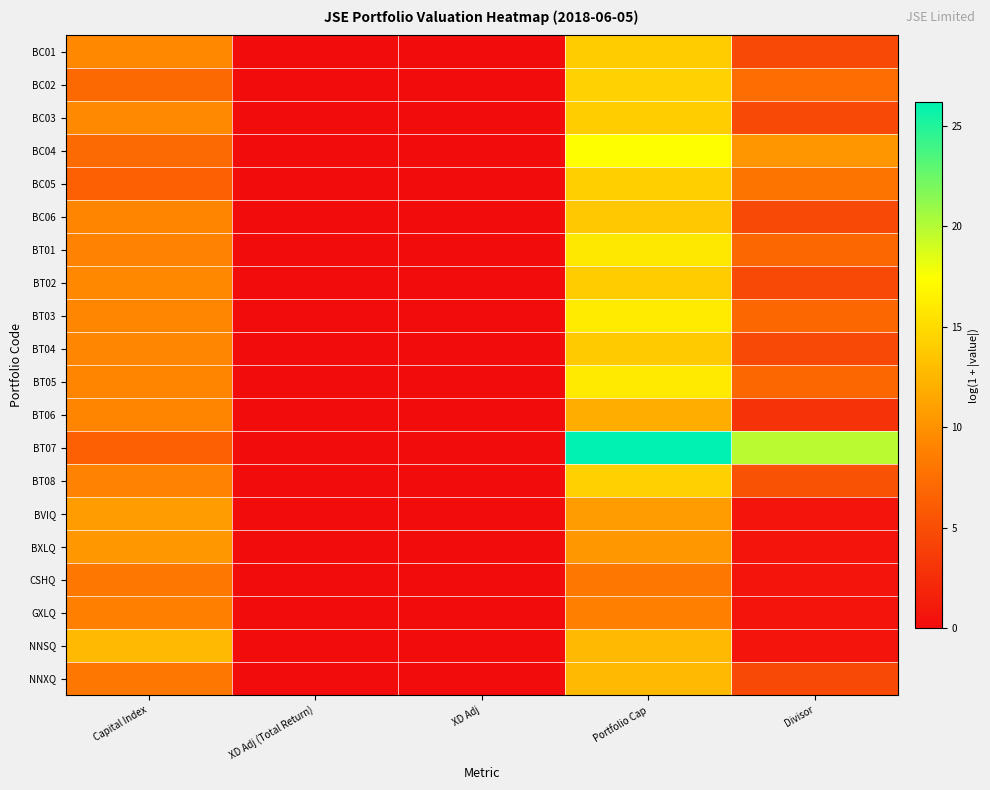

What is the greatest value displayed?

26.2